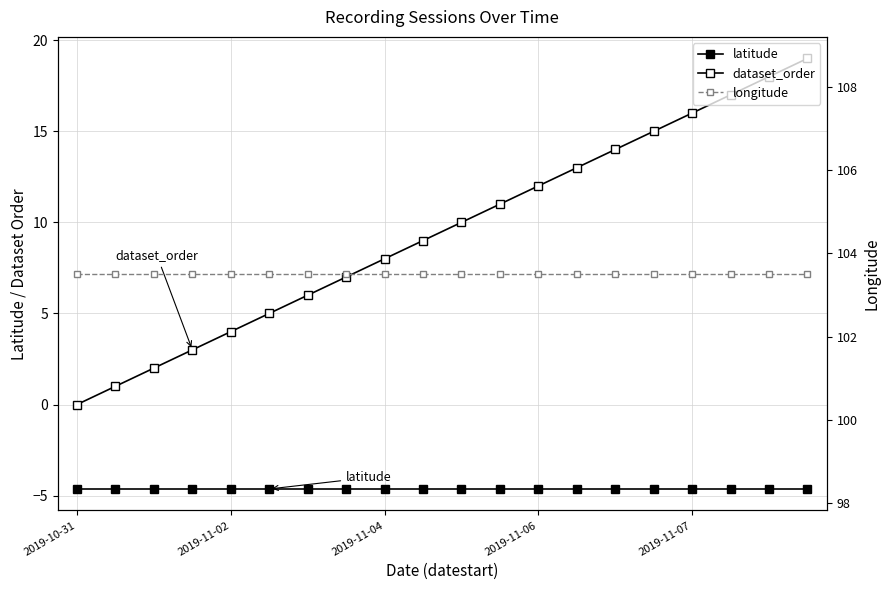

What are all the series names shown in the legend?

latitude, dataset_order, longitude